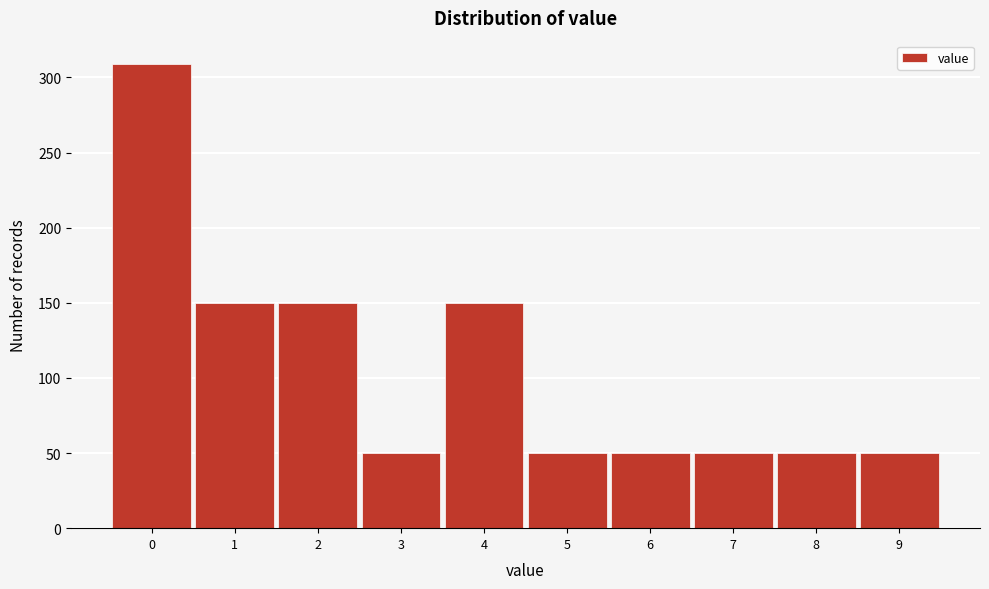

Reading left to right, extract all data points from this chart.

309	150	150	50	150	50	50	50	50	50